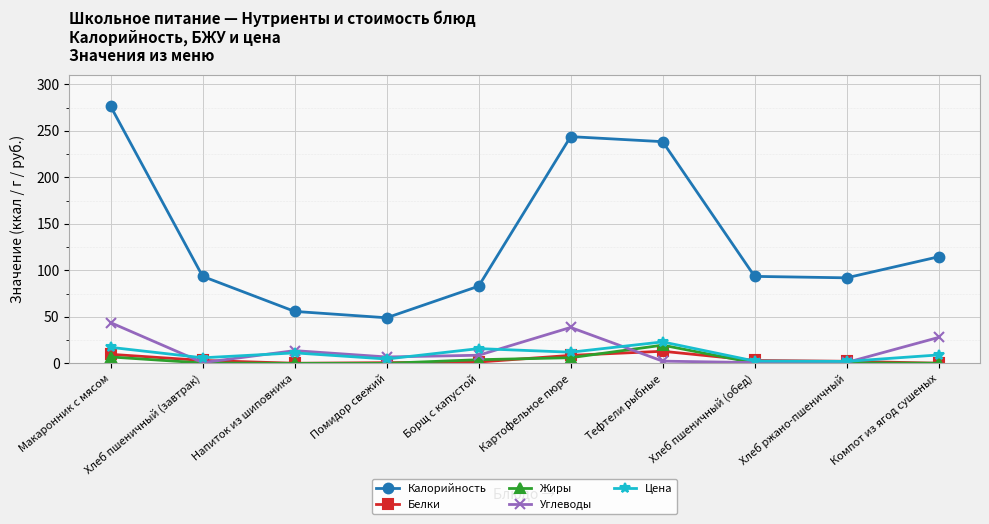

What is the difference between the maximum and second lowest values in the Цена series?

20.6